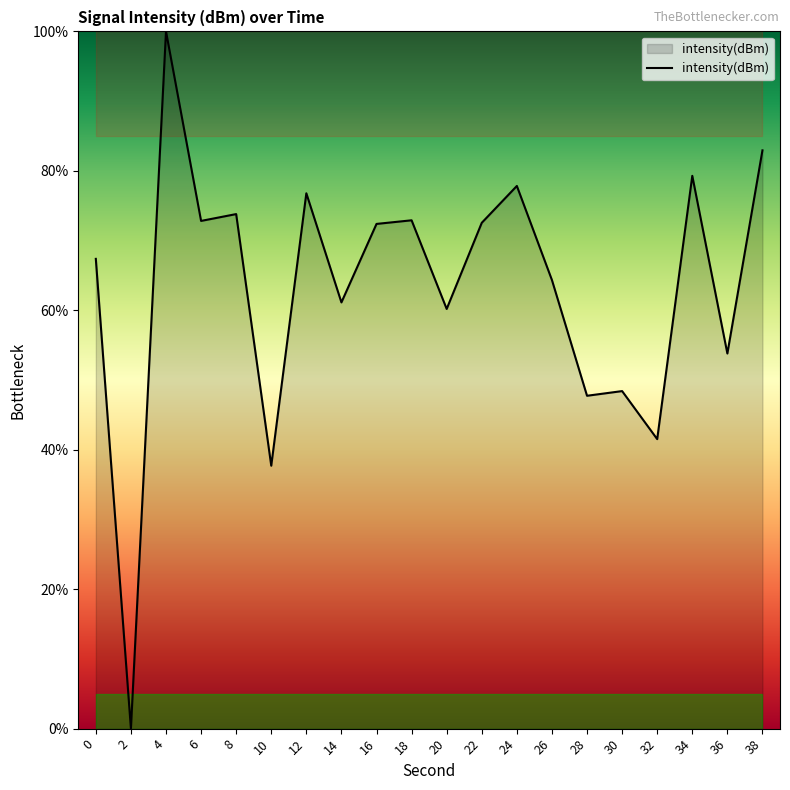

What is the difference between the values at 10 and 2?

37.7